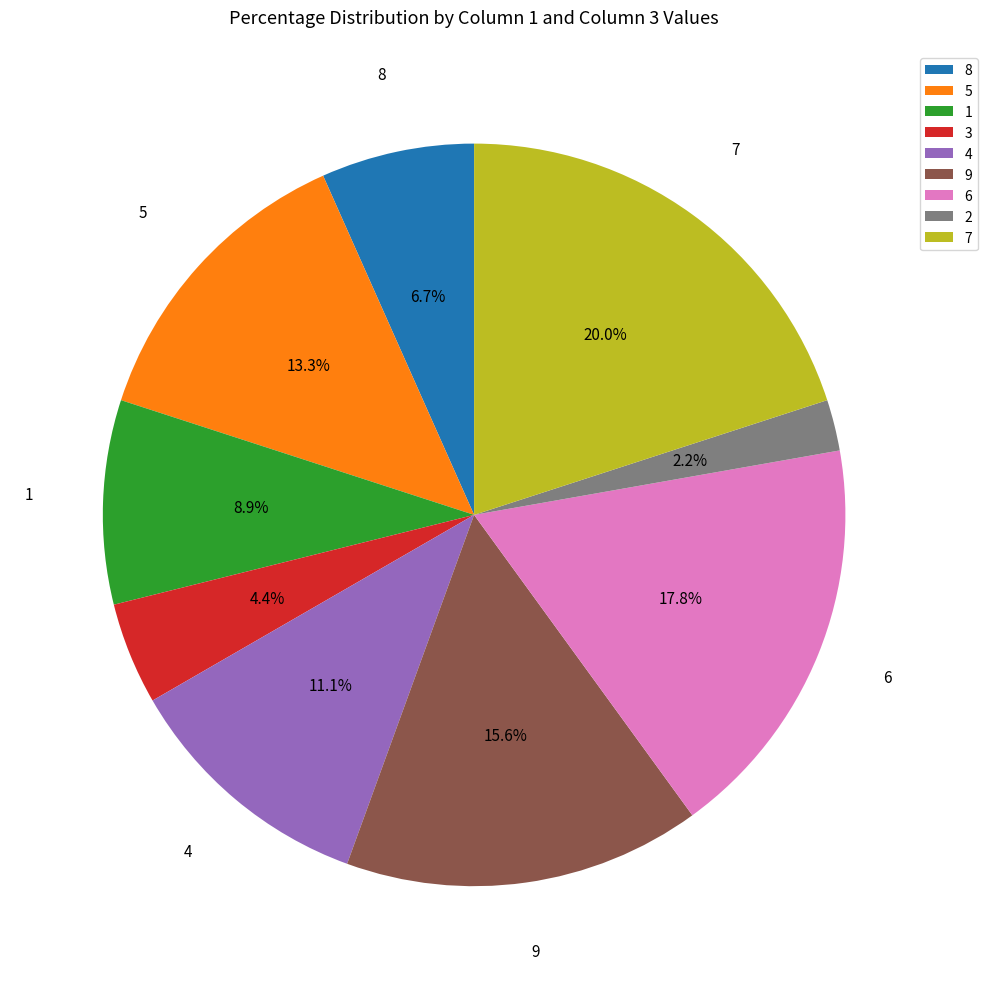

Between 8 and 2, which is larger?

8